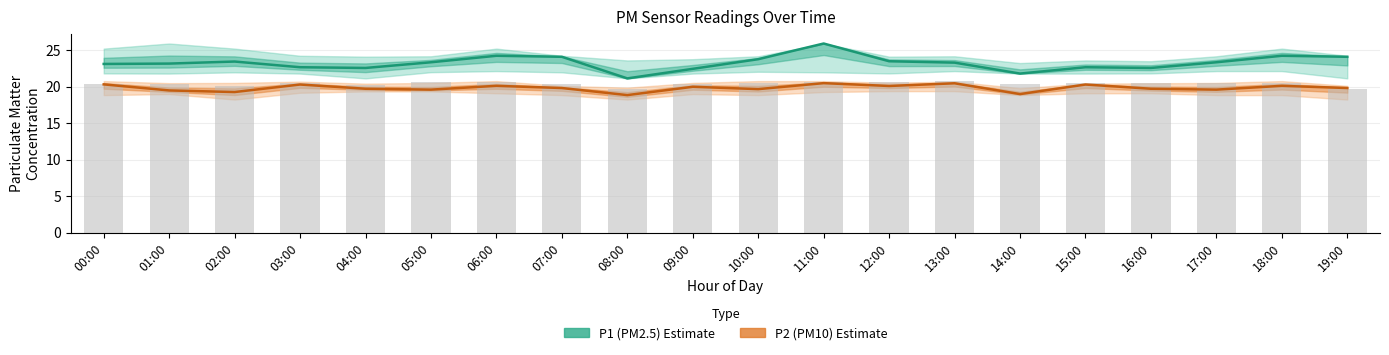

What is the approximate value of P1 (PM2.5) Estimate at 13:00?

23.3